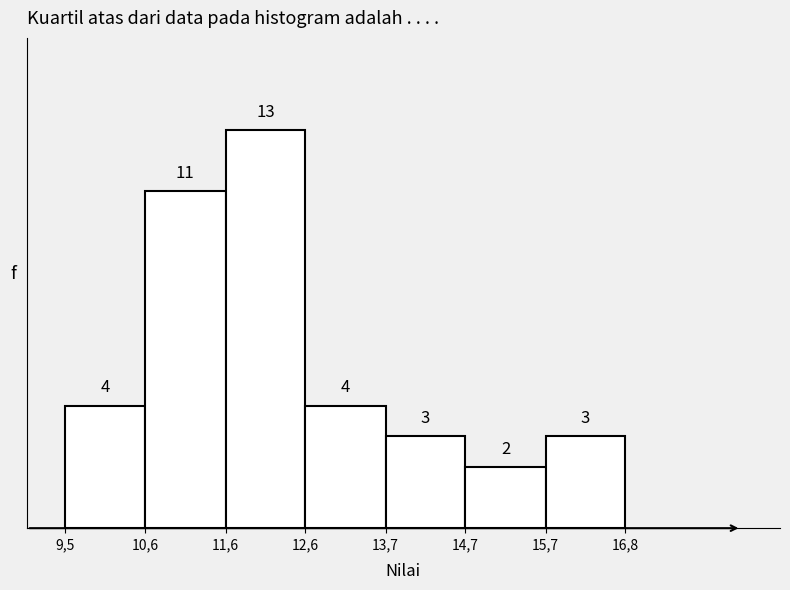

Reading left to right, transcribe all the data shown in this chart.

4	11	13	4	3	2	3